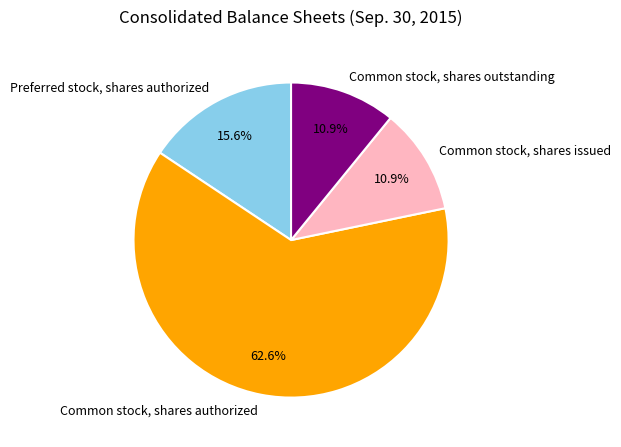

The Common stock, shares issued slice represents 1% of the pie. True or false?

False